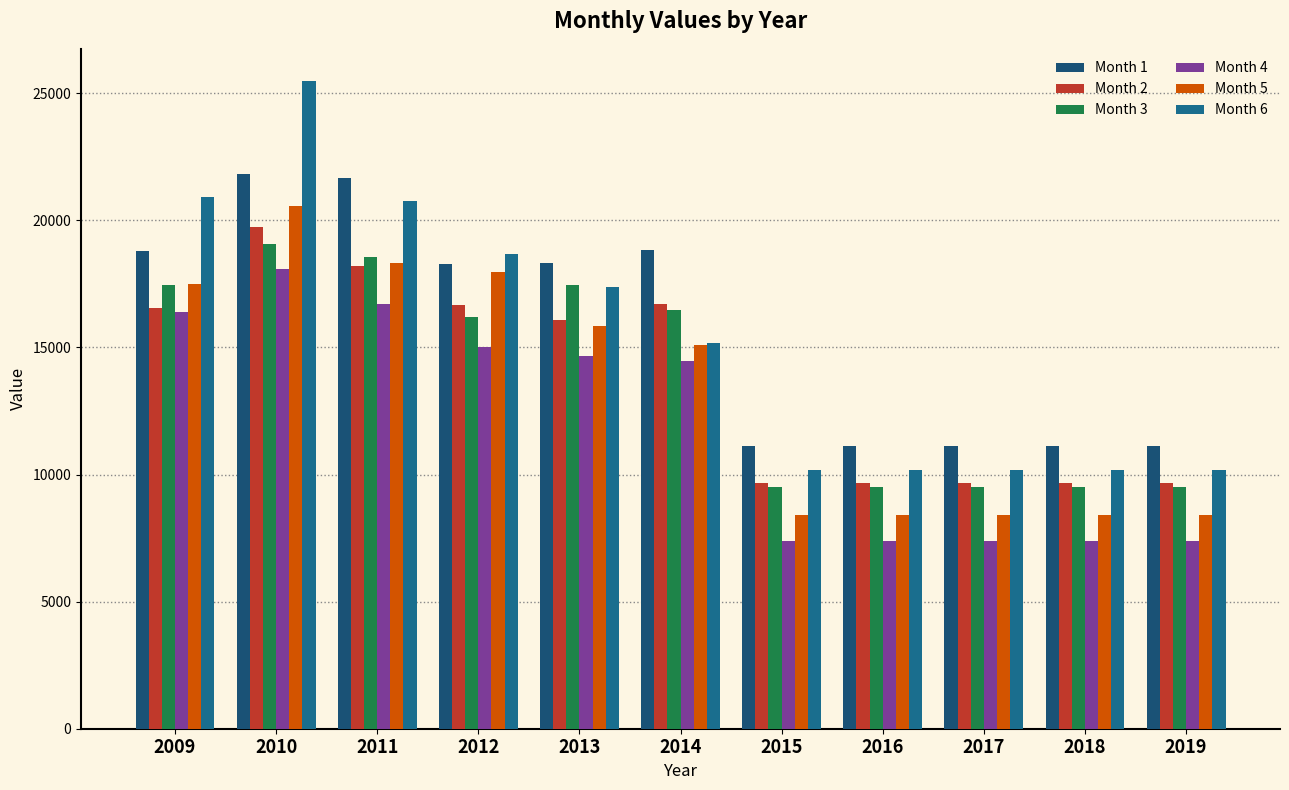

What is the maximum value for Month 2?

19739.8